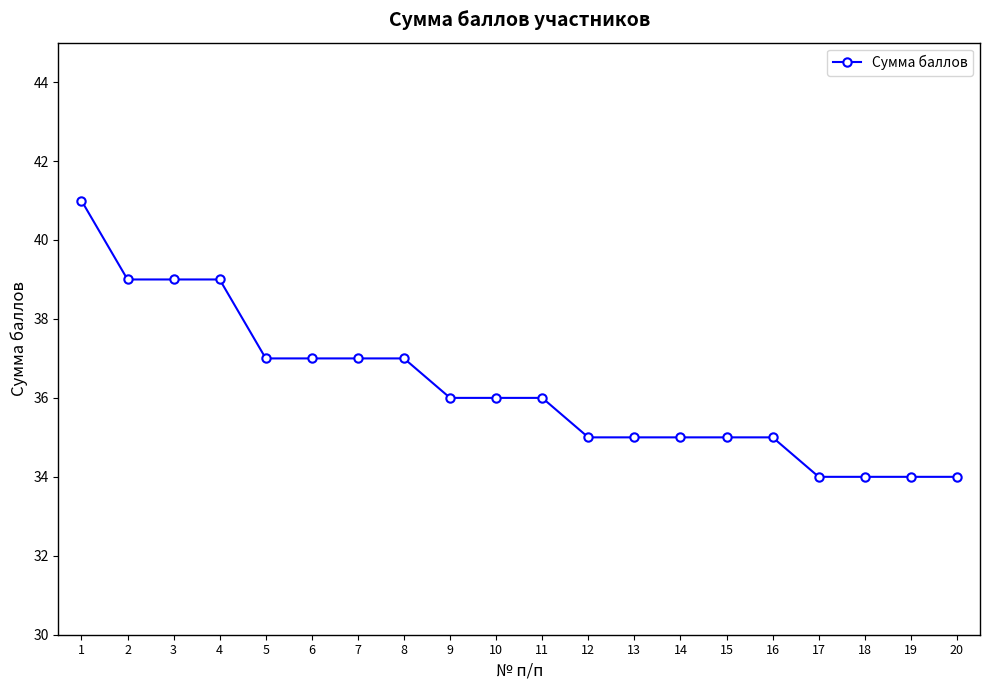

The chart shows a value of 35 at 16. True or false?

True